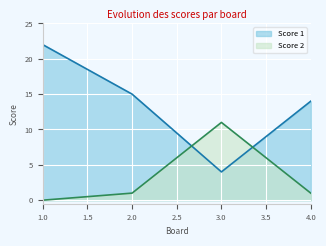

True or false: Score 1 and Score 2 intersect in this chart.

True